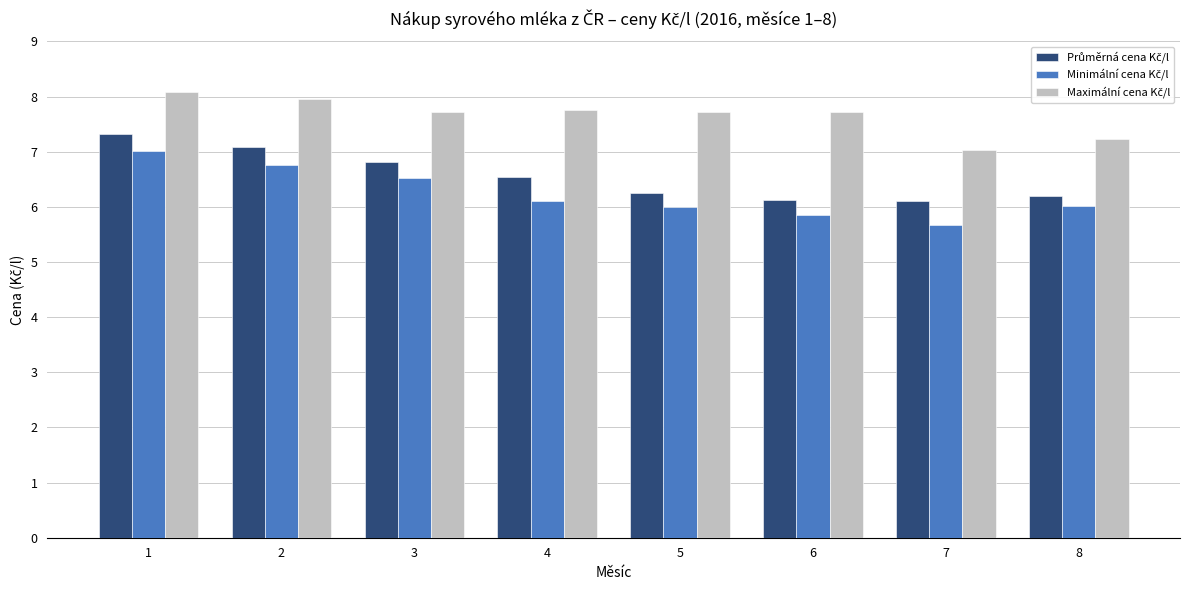

What is the total value across all series at 1?

22.4